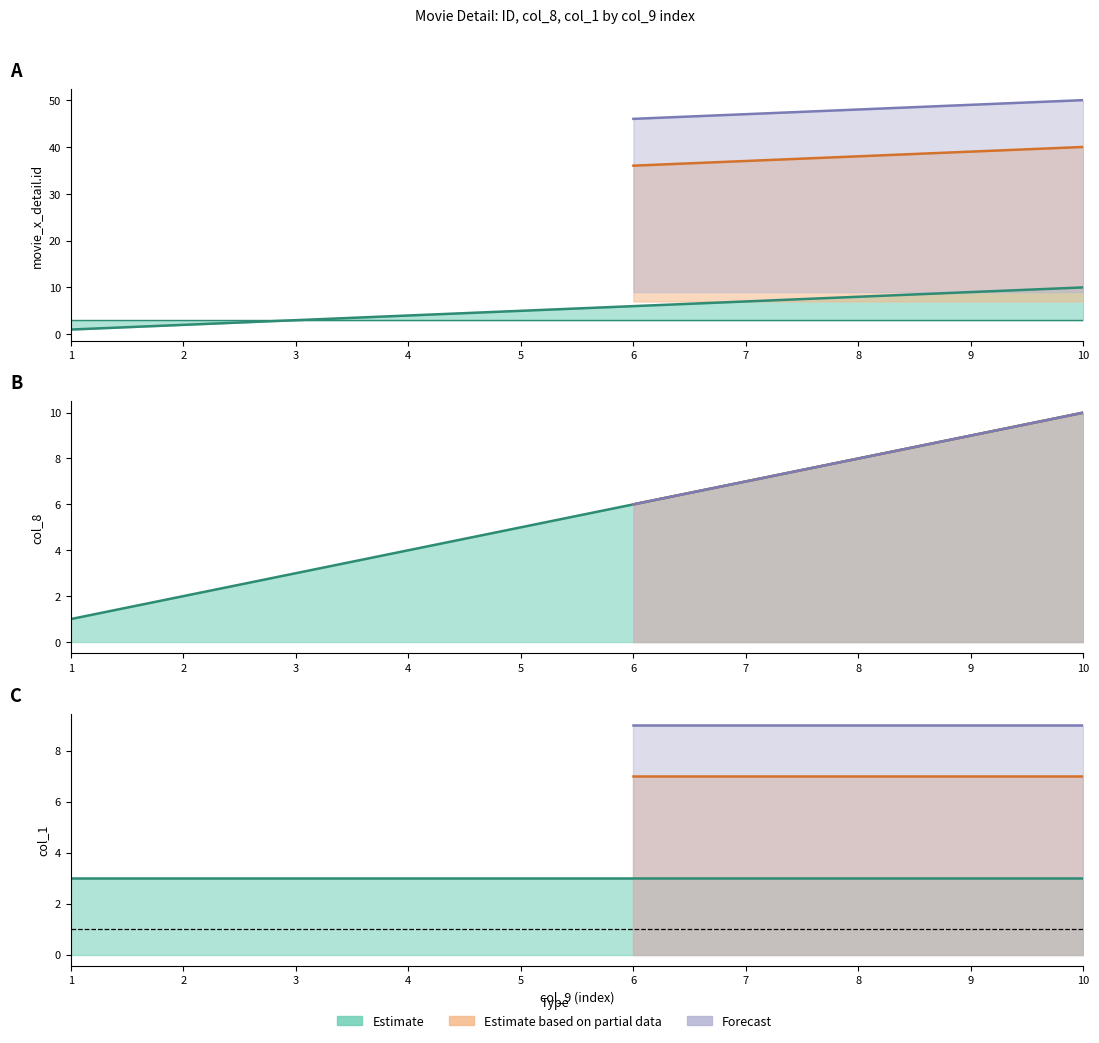

List the labels in order of movie_x_detail.id value, smallest first.

1, 2, 3, 4, 5, 6, 7, 8, 9, 10